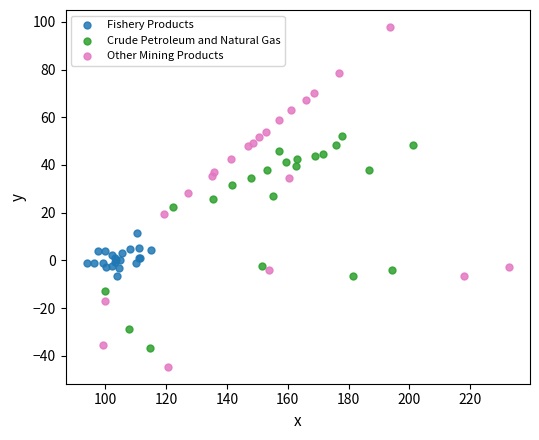

Which series contains the lowest Y value?

Other Mining Products